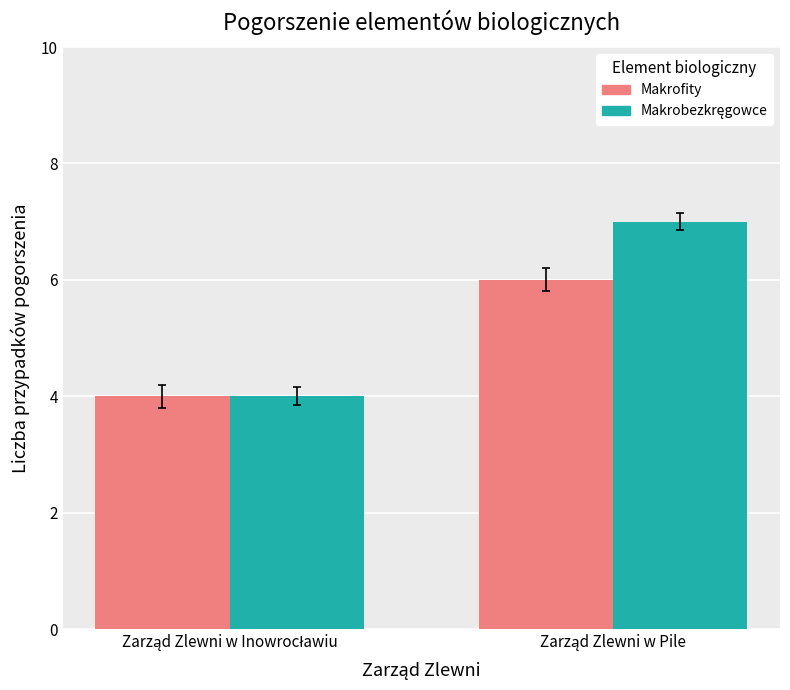

What is the sum of all Makrofity values?

10